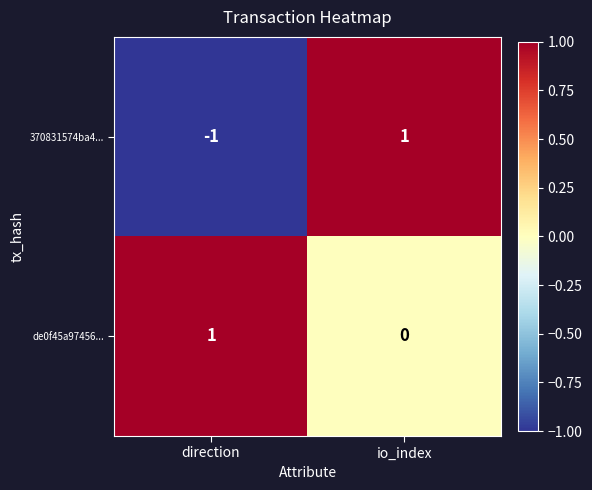

Which series has the largest total across all categories?

de0f45a97456...